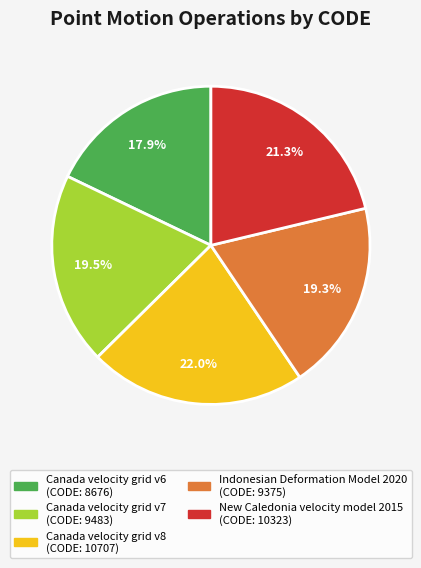

Which slice is the largest?

Canada velocity grid v8